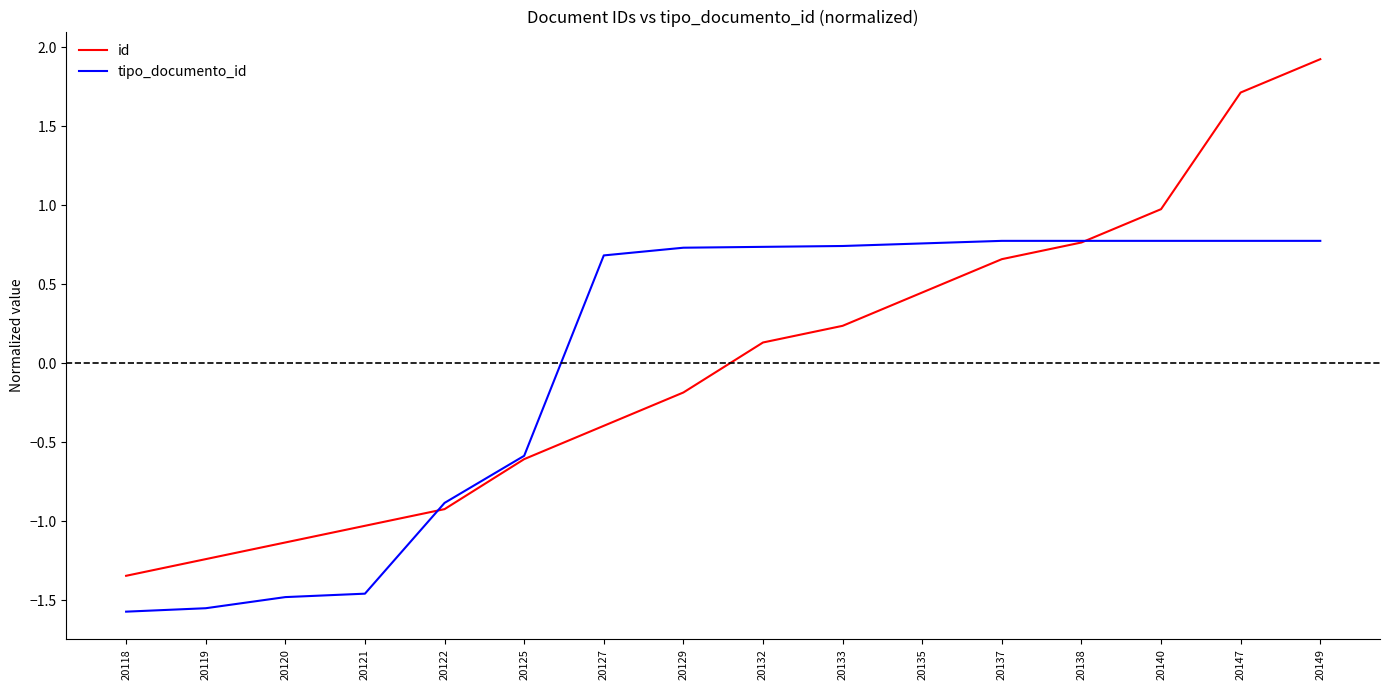

True or false: tipo_documento_id and id intersect in this chart.

True